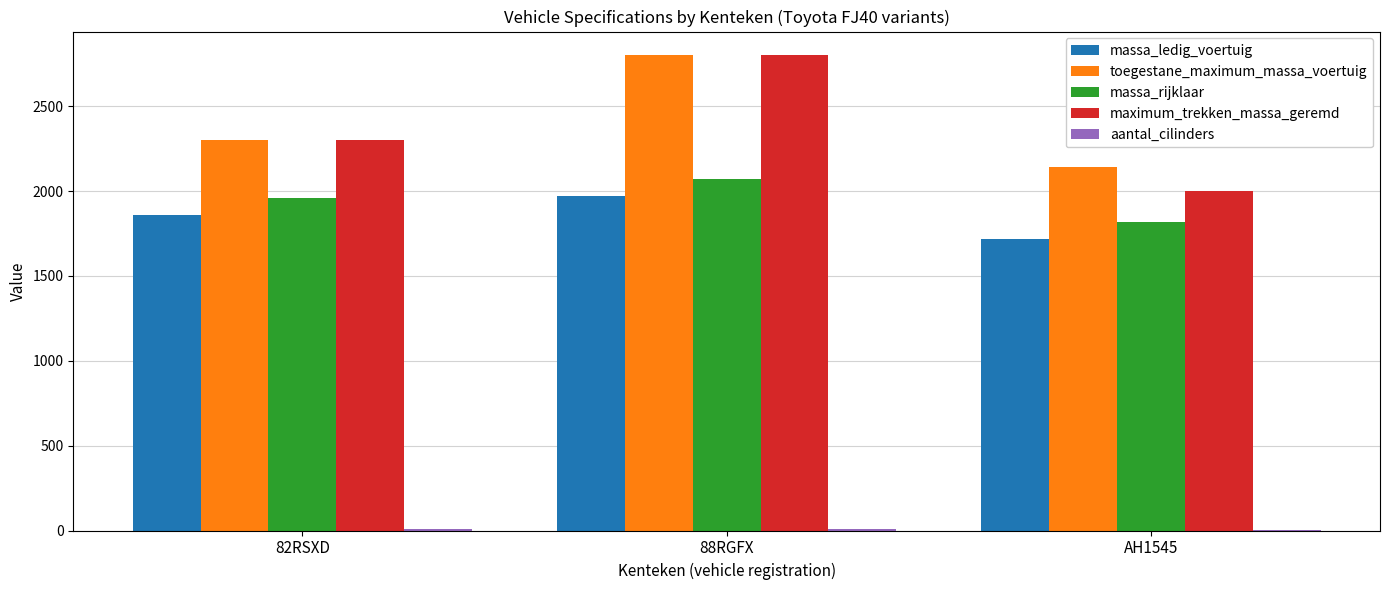

What is the average value of the massa_rijklaar series?

1950